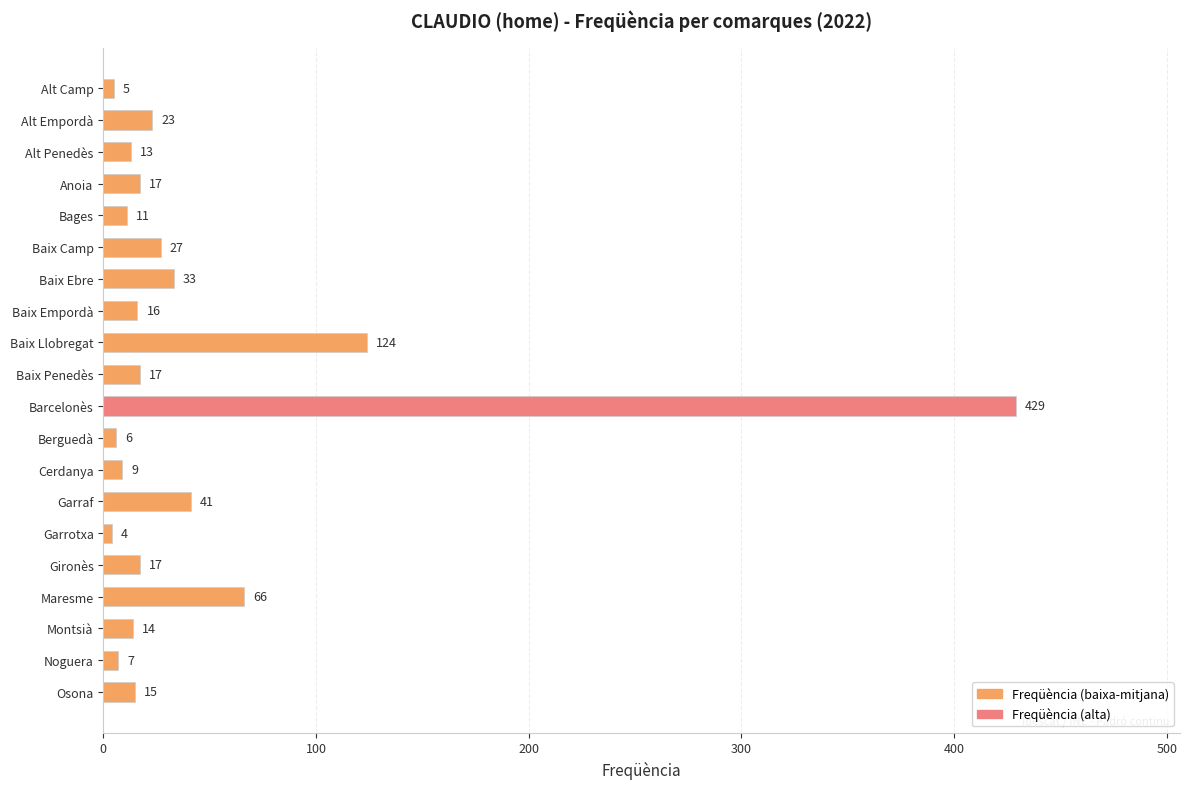

Between Montsià and Baix Llobregat, which is larger?

Baix Llobregat